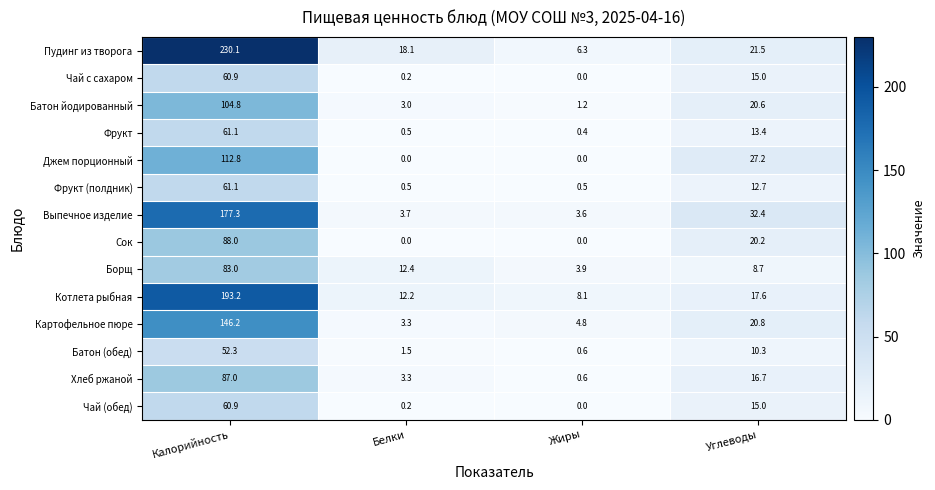

What is the maximum value for Батон (обед)?

52.3